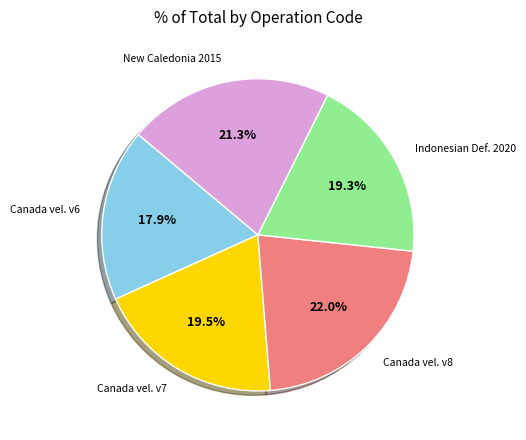

Is there any slice that represents more than half of the pie?

No